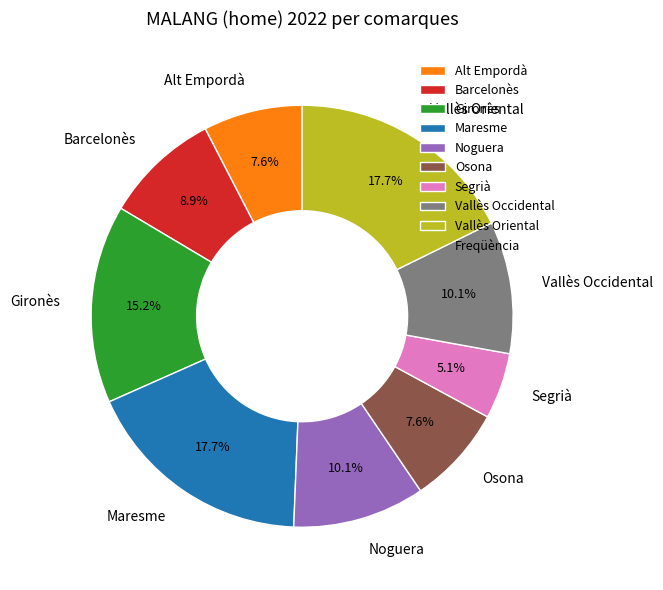

What percentage is the Maresme slice, to the nearest percent?

18%